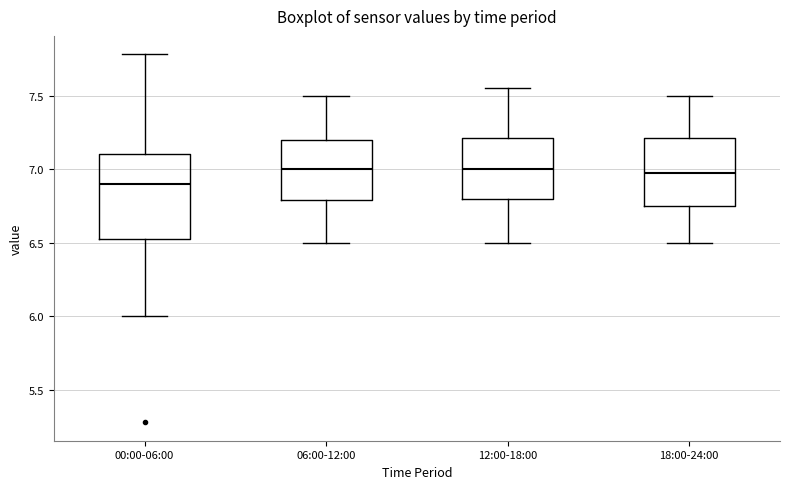

Comparing the boxes themselves (not the whiskers), which one is the tallest?

00:00-06:00